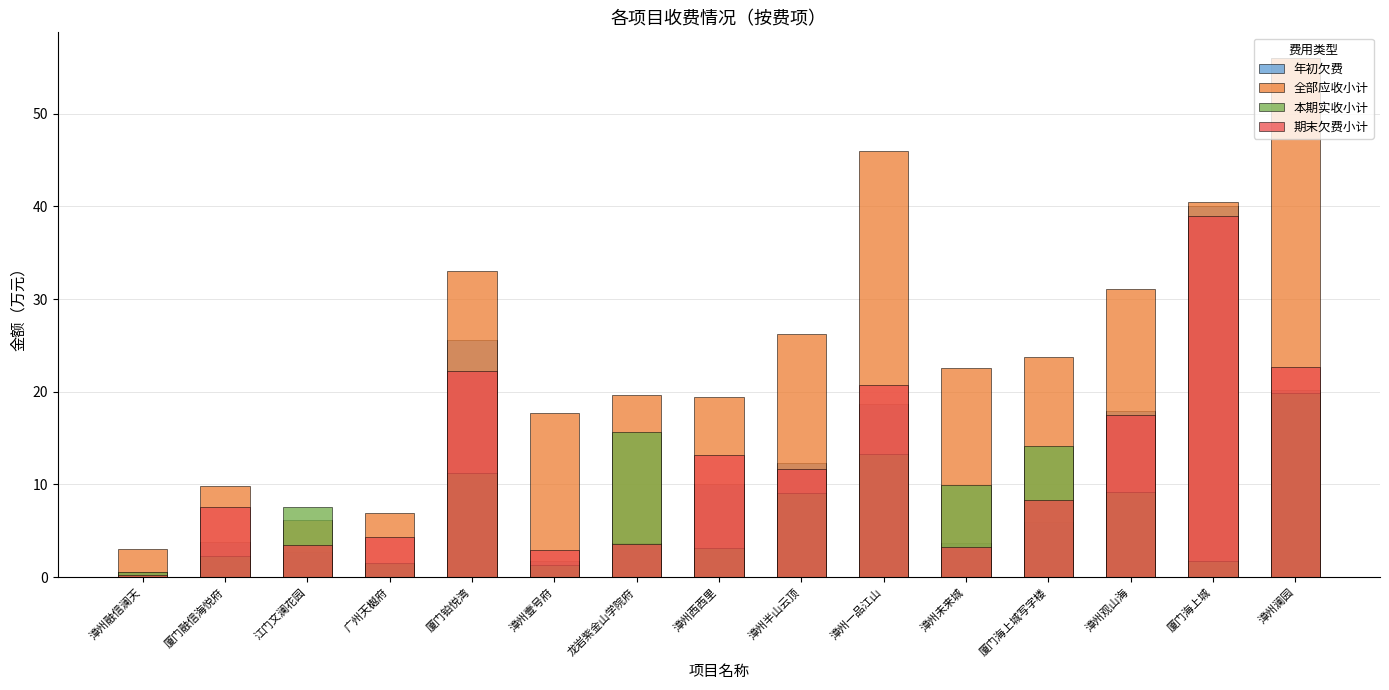

True or false: 本期实收小计 has a value of 11.9 at 漳州半山云顶.

False